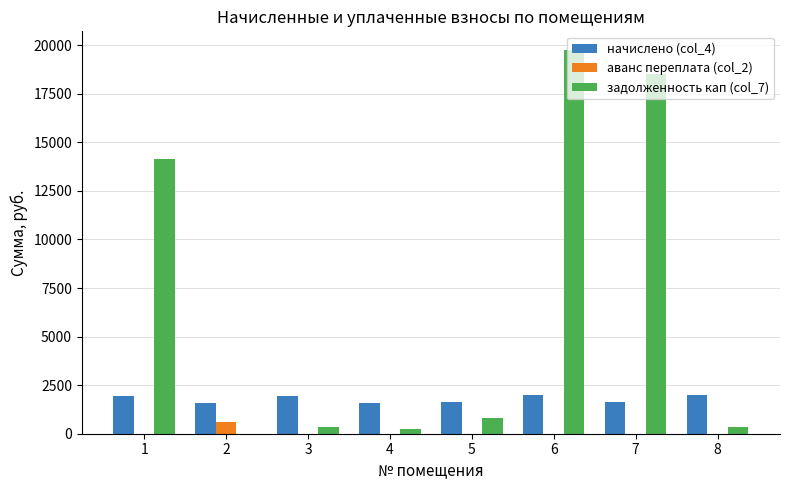

What is the sum of the задолженность кап (col_7) values at 2 and 6?

19729.1